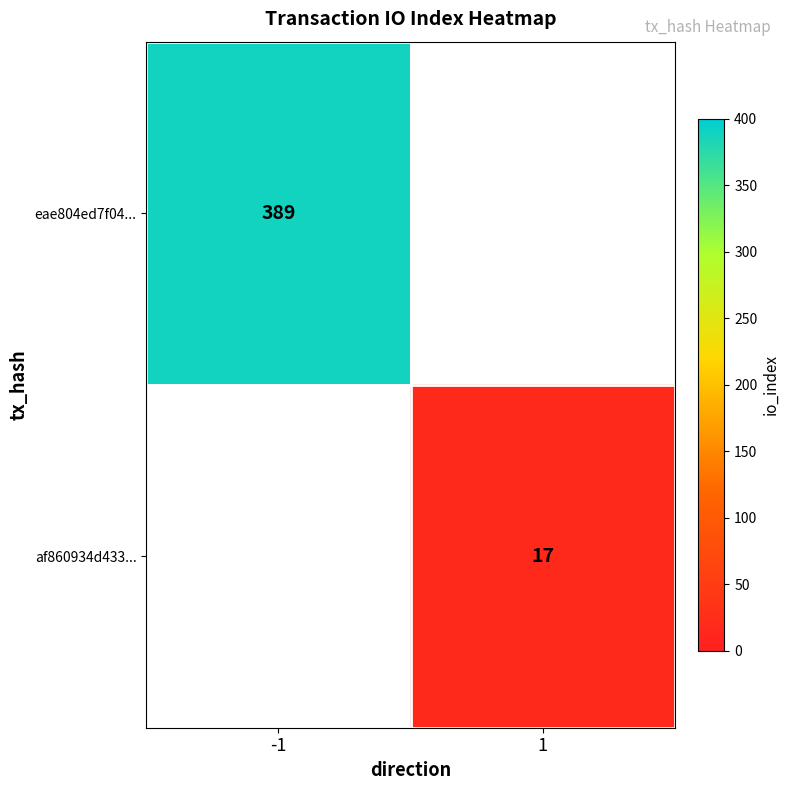

True or false: eae804ed7f04... has a value of 222 at -1.

False